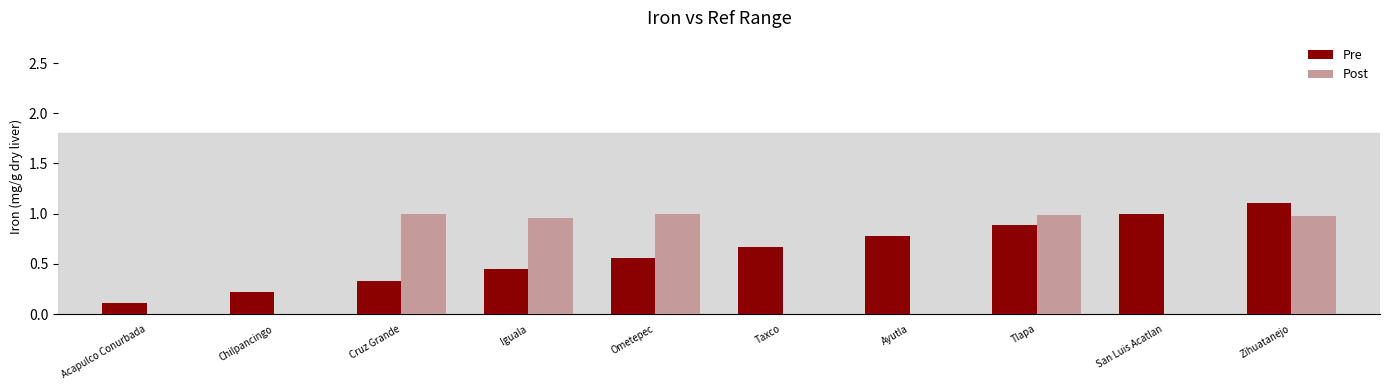

What is the sum of all Pre values?

6.1